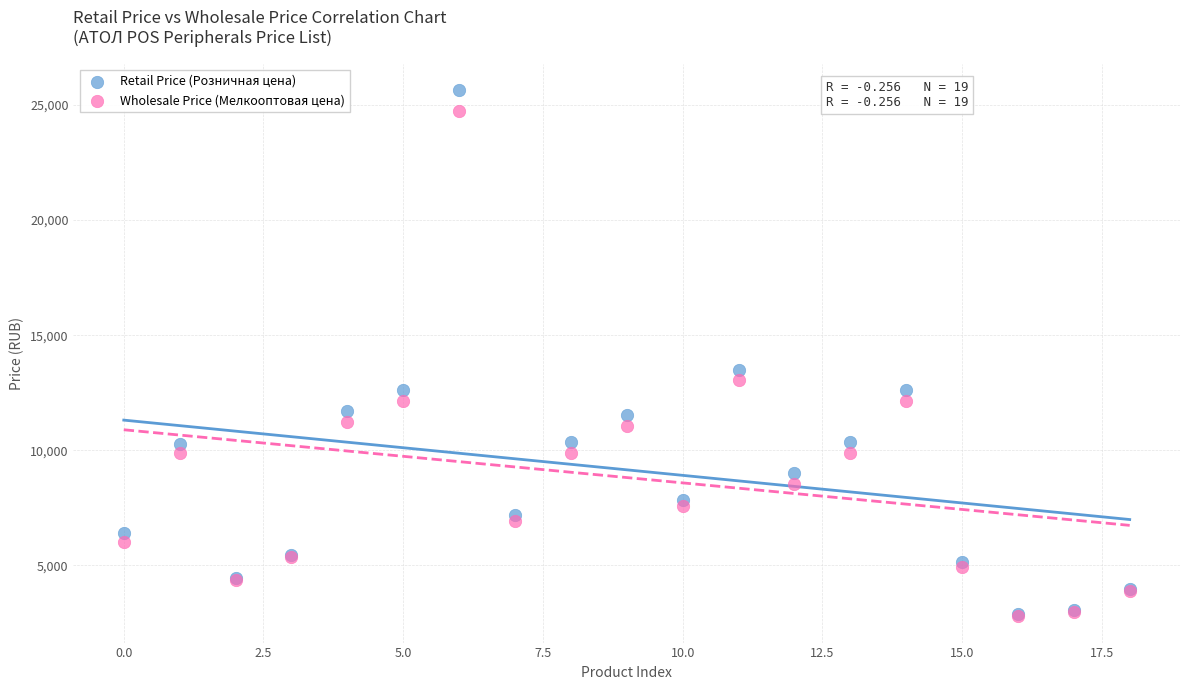

In the Retail Price (Розничная цена) series, what Y value is closest to 14265?

13500